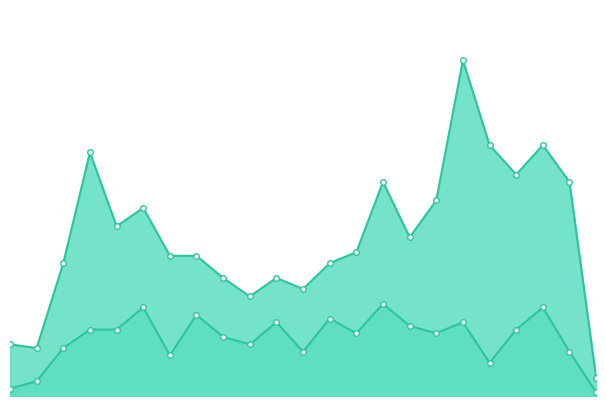

At which category is the sum across all series the highest?

2023-12